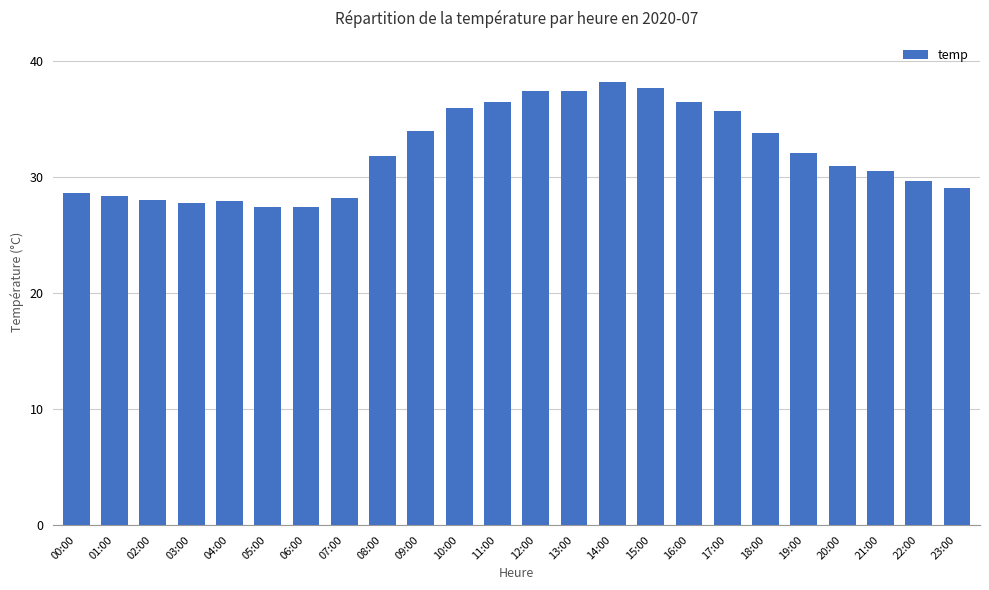

Is it true that the value at 08:00 is 11.0?

False